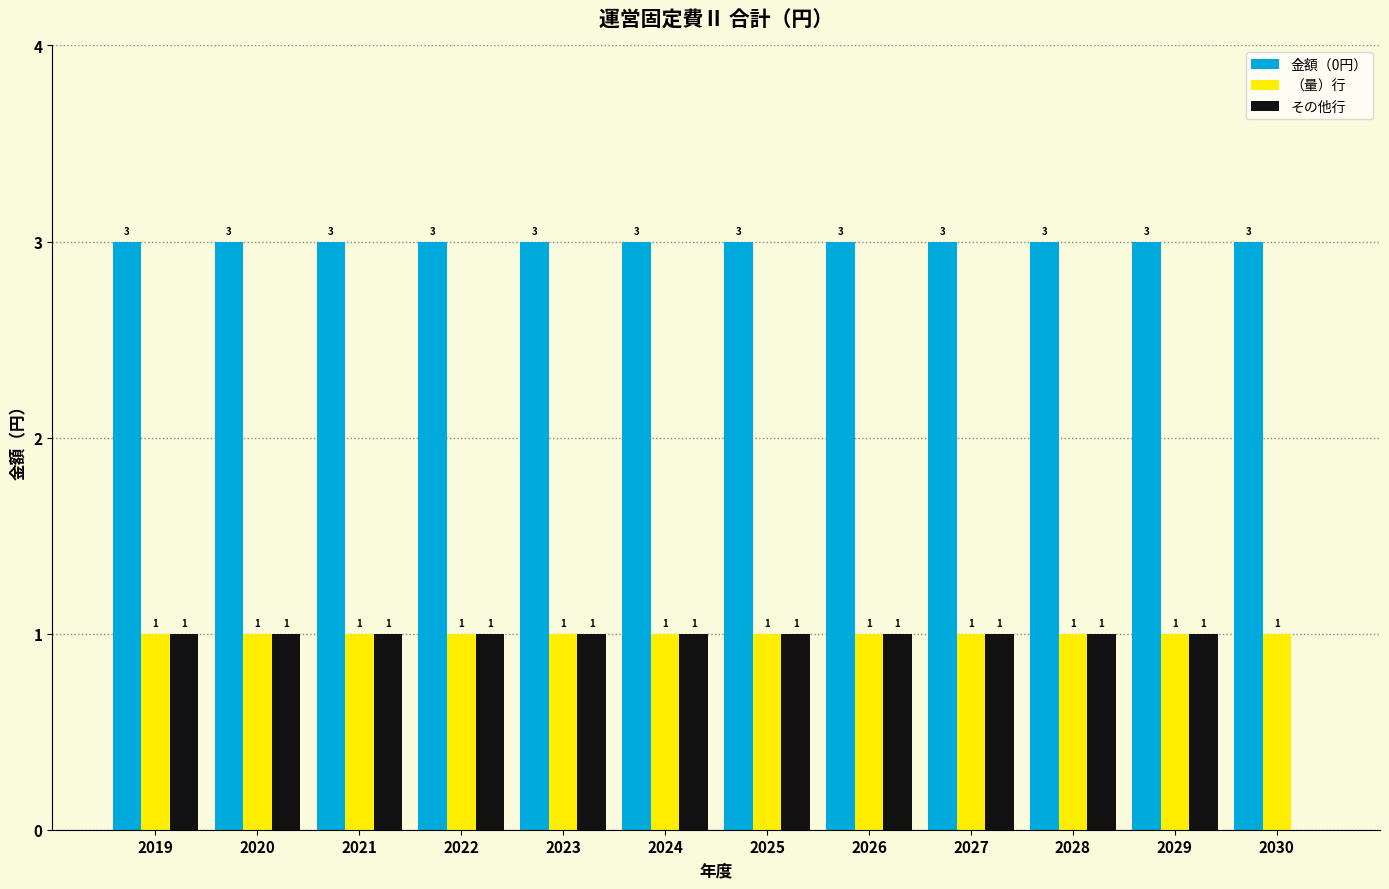

Reading left to right, extract all data points from this chart.

金額（0円）: 2019=3	2020=3	2021=3	2022=3	2023=3	2024=3	2025=3	2026=3	2027=3	2028=3	2029=3	2030=3
（量）行: 2019=1	2020=1	2021=1	2022=1	2023=1	2024=1	2025=1	2026=1	2027=1	2028=1	2029=1	2030=1
その他行: 2019=1	2020=1	2021=1	2022=1	2023=1	2024=1	2025=1	2026=1	2027=1	2028=1	2029=1	2030=0